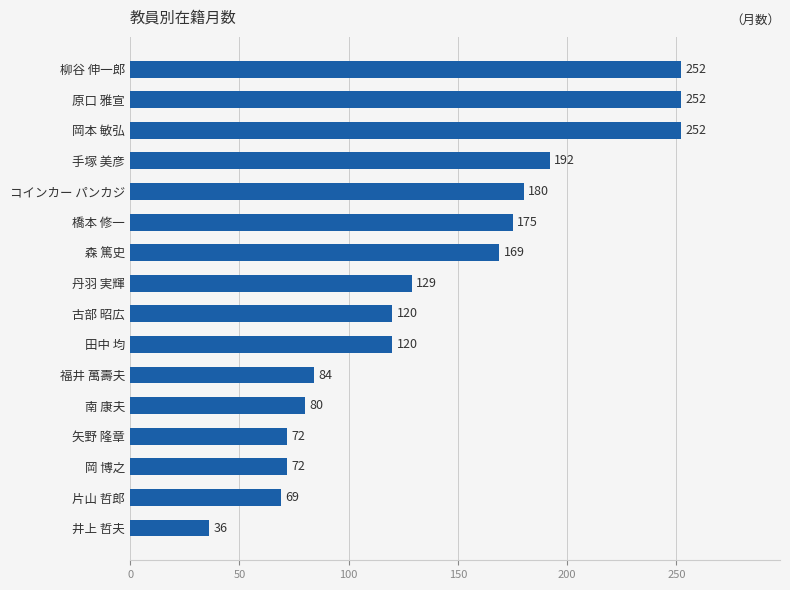

What is the difference between the maximum and minimum values?

216